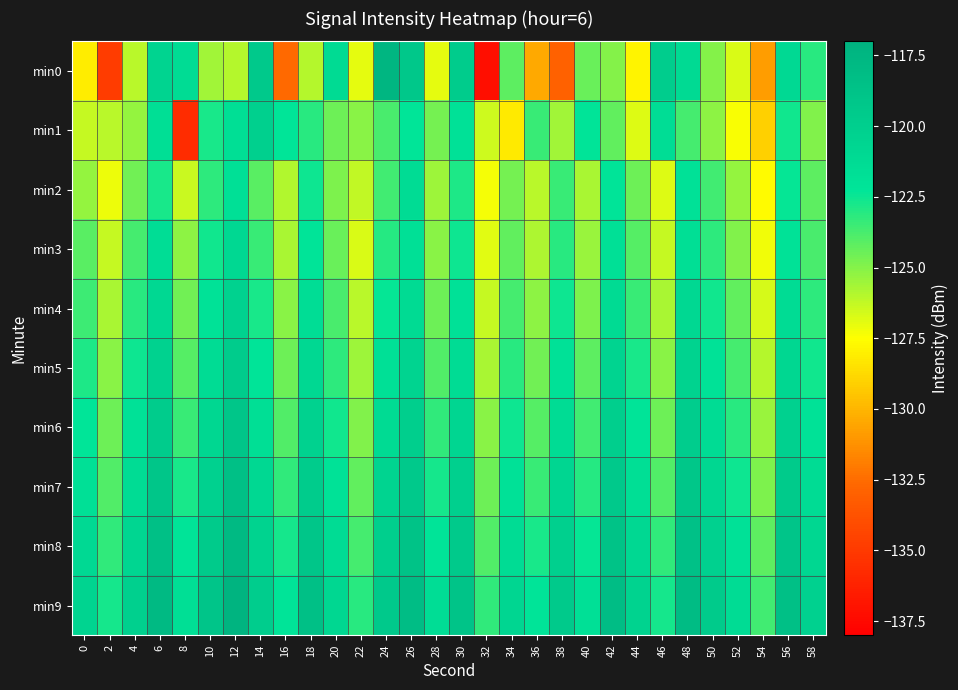

Reading left to right, list all the values displayed in this chart.

min0: 0=-128.1	2=-134.9	4=-126.0	6=-120.5	8=-121.3	10=-125.5	12=-126.0	14=-119.5	16=-132.6	18=-126.0	20=-121.2	22=-127.0	24=-117.4	26=-119.3	28=-127.0	30=-119.8	32=-137.3	34=-124.2	36=-130.4	38=-132.9	40=-124.4	42=-125.0	44=-127.9	46=-119.9	48=-121.2	50=-125.0	52=-126.7	54=-130.8	56=-121.1	58=-123.1
min1: 0=-126.3	2=-126.1	4=-125.4	6=-121.7	8=-135.6	10=-122.8	12=-121.6	14=-120.0	16=-122.3	18=-123.1	20=-124.5	22=-125.1	24=-123.8	26=-122.3	28=-124.7	30=-121.9	32=-126.5	34=-128.2	36=-123.4	38=-125.6	40=-122.1	42=-124.3	44=-126.8	46=-121.5	48=-123.7	50=-125.2	52=-127.4	54=-129.1	56=-122.6	58=-124.9
min2: 0=-125.3	2=-127.1	4=-124.6	6=-122.8	8=-126.4	10=-123.2	12=-121.7	14=-124.1	16=-125.9	18=-122.5	20=-124.8	22=-126.2	24=-123.6	26=-121.3	28=-125.5	30=-122.9	32=-127.3	34=-124.7	36=-126.1	38=-123.4	40=-125.7	42=-122.2	44=-124.5	46=-126.8	48=-121.9	50=-123.6	52=-125.3	54=-127.6	56=-122.4	58=-124.2
min3: 0=-124.1	2=-126.3	4=-123.7	6=-121.5	8=-125.2	10=-122.6	12=-120.9	14=-123.4	16=-125.7	18=-122.1	20=-124.4	22=-126.7	24=-123.0	26=-121.8	28=-125.1	30=-122.5	32=-126.9	34=-124.3	36=-125.8	38=-123.1	40=-125.4	42=-121.8	44=-124.0	46=-126.3	48=-121.6	50=-123.2	52=-124.9	54=-127.2	56=-122.0	58=-123.8
min4: 0=-123.5	2=-125.7	4=-123.1	6=-120.9	8=-124.6	10=-122.0	12=-120.3	14=-122.8	16=-125.1	18=-121.5	20=-123.8	22=-126.1	24=-122.4	26=-121.2	28=-124.5	30=-121.9	32=-126.3	34=-123.7	36=-125.2	38=-122.5	40=-124.8	42=-121.2	44=-123.4	46=-125.7	48=-121.0	50=-122.6	52=-124.3	54=-126.6	56=-121.4	58=-123.2
min5: 0=-122.9	2=-125.1	4=-122.5	6=-120.3	8=-124.0	10=-121.4	12=-119.7	14=-122.2	16=-124.5	18=-120.9	20=-123.2	22=-125.5	24=-121.8	26=-120.6	28=-123.9	30=-121.3	32=-125.7	34=-123.1	36=-124.6	38=-121.9	40=-124.2	42=-120.6	44=-122.8	46=-125.1	48=-120.4	50=-122.0	52=-123.7	54=-126.0	56=-120.8	58=-122.6
min6: 0=-122.3	2=-124.5	4=-121.9	6=-119.7	8=-123.4	10=-120.8	12=-119.1	14=-121.6	16=-123.9	18=-120.3	20=-122.6	22=-124.9	24=-121.2	26=-120.0	28=-123.3	30=-120.7	32=-125.1	34=-122.5	36=-124.0	38=-121.3	40=-123.6	42=-120.0	44=-122.2	46=-124.5	48=-119.8	50=-121.4	52=-123.1	54=-125.4	56=-120.2	58=-122.0
min7: 0=-121.7	2=-123.9	4=-121.3	6=-119.1	8=-122.8	10=-120.2	12=-118.5	14=-121.0	16=-123.3	18=-119.7	20=-122.0	22=-124.3	24=-120.6	26=-119.4	28=-122.7	30=-120.1	32=-124.5	34=-121.9	36=-123.4	38=-120.7	40=-123.0	42=-119.4	44=-121.6	46=-123.9	48=-119.2	50=-120.8	52=-122.5	54=-124.8	56=-119.6	58=-121.4
min8: 0=-121.1	2=-123.3	4=-120.7	6=-118.5	8=-122.2	10=-119.6	12=-117.9	14=-120.4	16=-122.7	18=-119.1	20=-121.4	22=-123.7	24=-120.0	26=-118.8	28=-122.1	30=-119.5	32=-123.9	34=-121.3	36=-122.8	38=-120.1	40=-122.4	42=-118.8	44=-121.0	46=-123.3	48=-118.6	50=-120.2	52=-121.9	54=-124.2	56=-119.0	58=-120.8
min9: 0=-120.5	2=-122.7	4=-120.1	6=-117.9	8=-121.6	10=-119.0	12=-117.3	14=-119.8	16=-122.1	18=-118.5	20=-120.8	22=-123.1	24=-119.4	26=-118.2	28=-121.5	30=-118.9	32=-123.3	34=-120.7	36=-122.2	38=-119.5	40=-121.8	42=-118.2	44=-120.4	46=-122.7	48=-118.0	50=-119.6	52=-121.3	54=-123.6	56=-118.4	58=-120.2